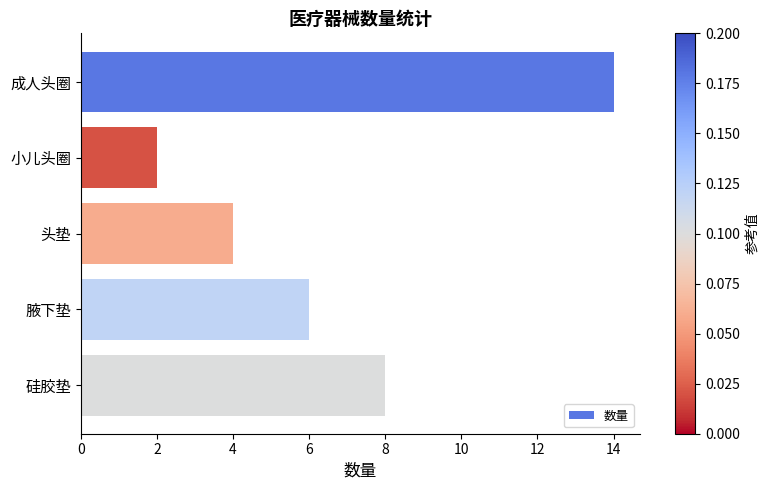

What is the sum of the values at 硅胶垫 and 小儿头圈?

10